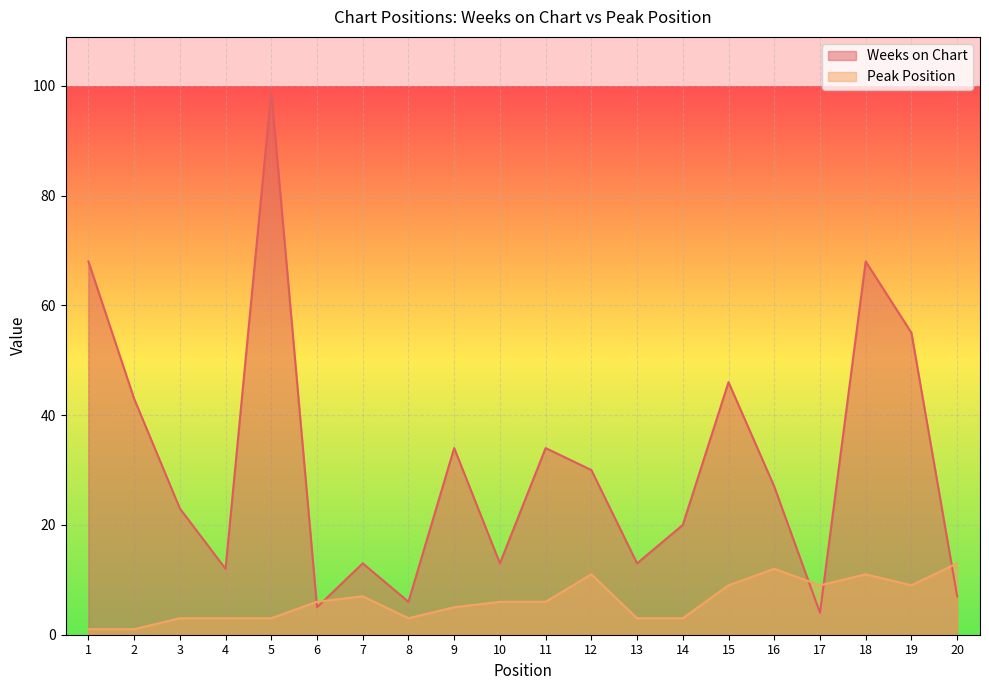

Which category has the lowest value across all series?

1